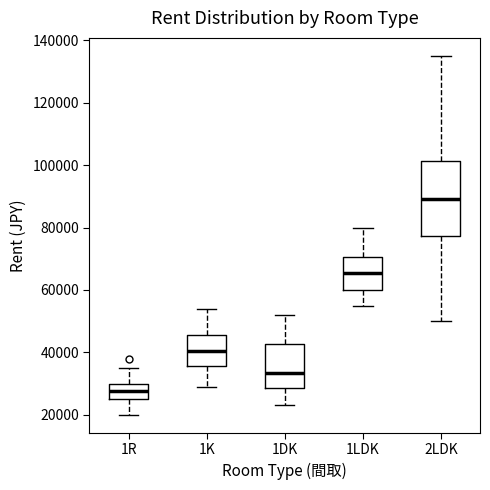

Where is the lower edge of the box for 1K on the y-axis? The values are not printed on the chart, so give them approximately, as read against the axis.

36000